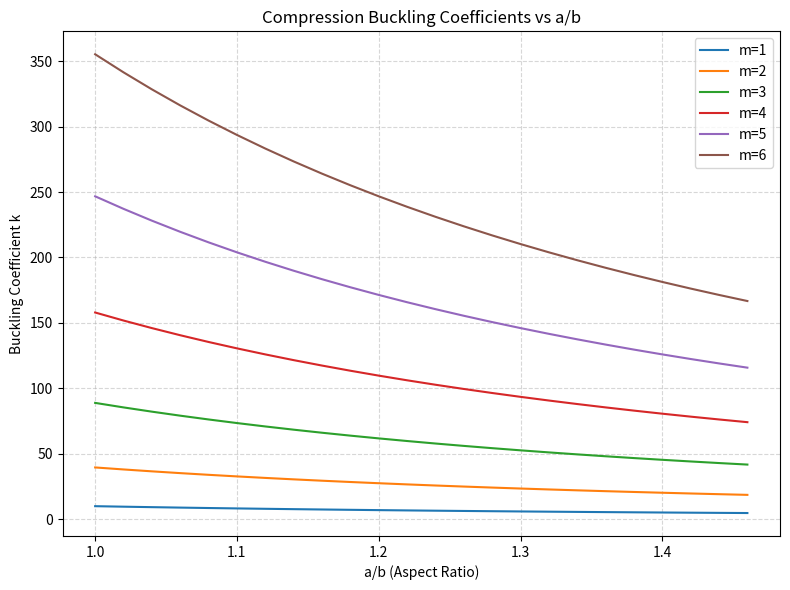

Count the number of categories in the chart.

24